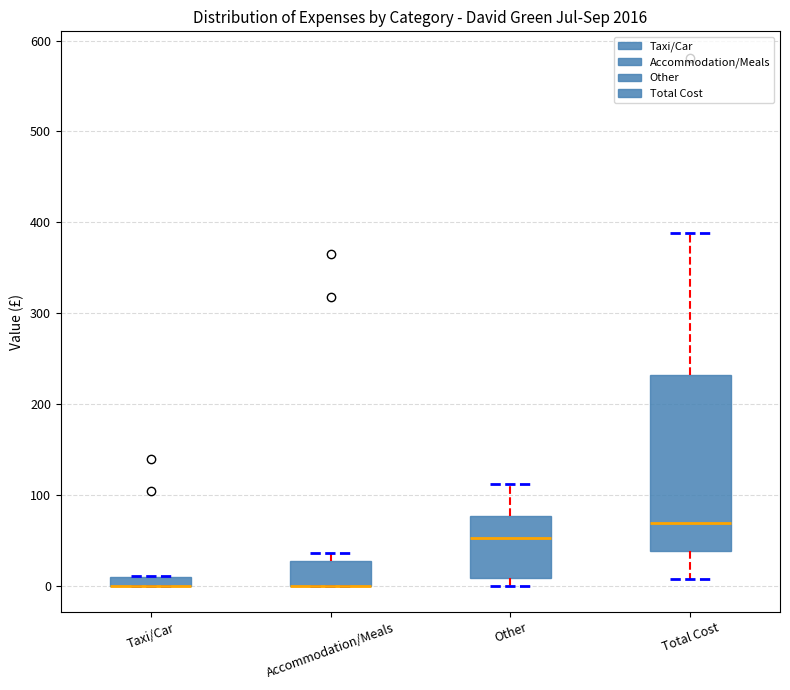

Where is the upper edge of the box for Accommodation/Meals on the y-axis? The values are not printed on the chart, so give them approximately, as read against the axis.

30